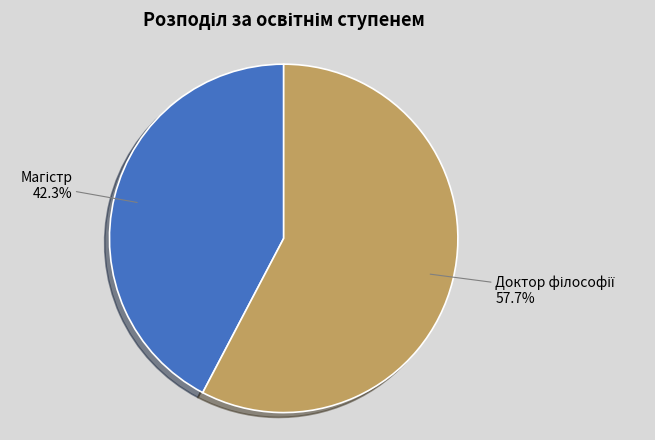

Is there a majority slice in this chart?

Yes